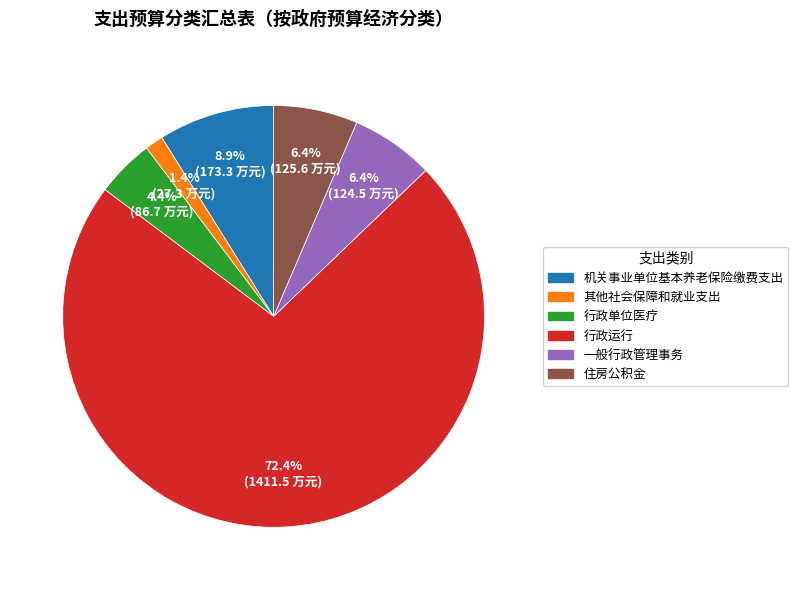

How many slices are in this pie chart?

6